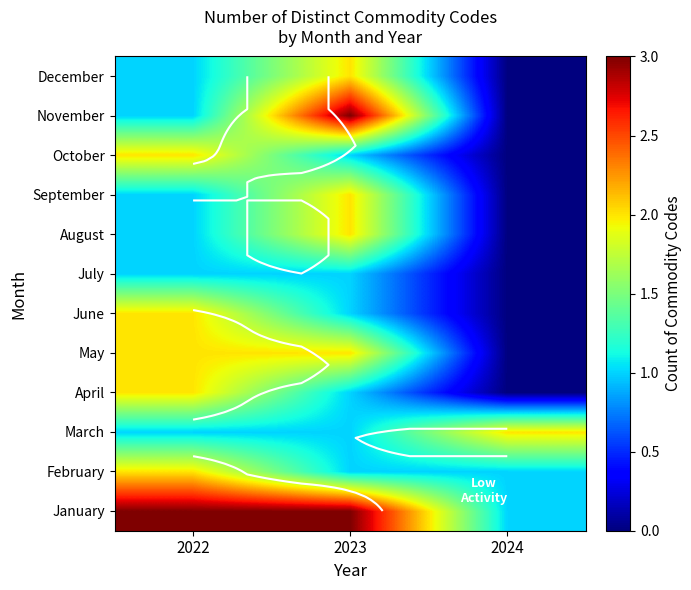

The April series shows 3 at 2022. True or false?

False